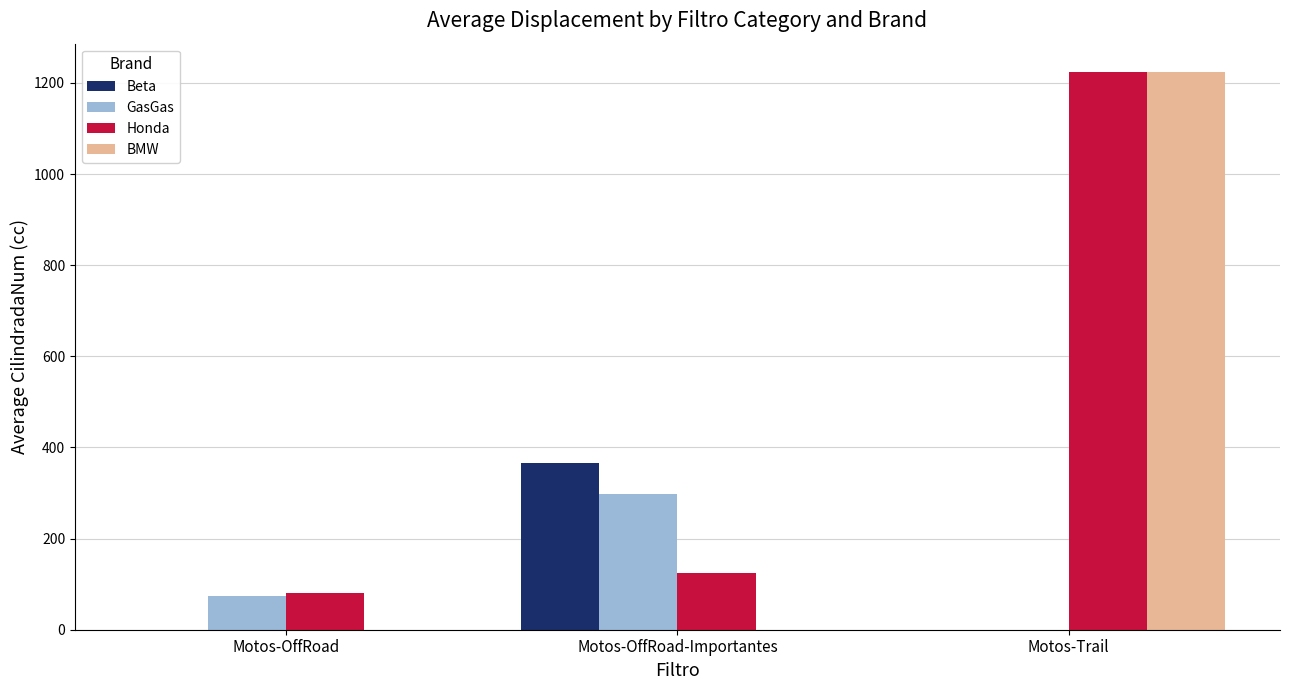

Is it true that Beta equals 366.7 at Motos-OffRoad-Importantes?

True